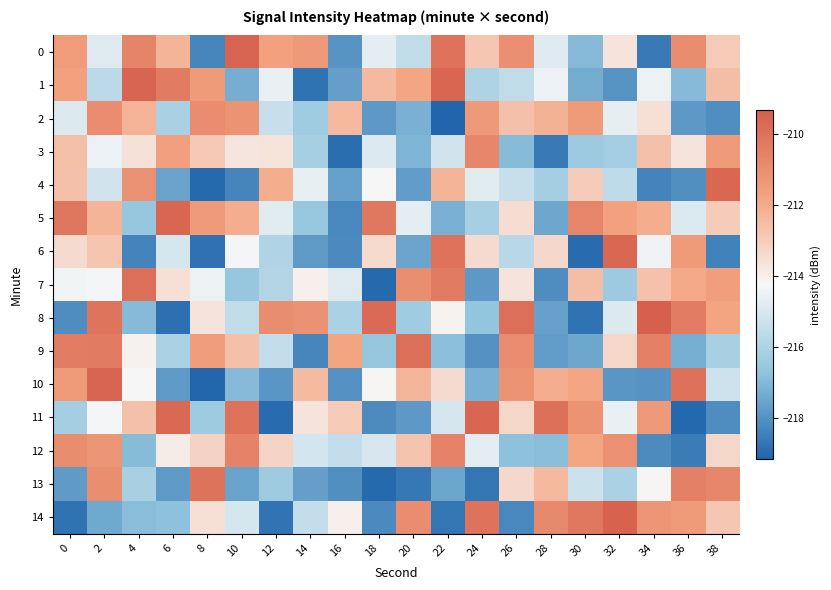

Reading right to left, list all the values displayed in this chart.

0: 38=-212.9	36=-211.0	34=-218.6	32=-213.7	30=-217.0	28=-214.8	26=-211.0	24=-212.8	22=-210.0	20=-215.5	18=-214.7	16=-218.0	14=-211.4	12=-211.6	10=-209.5	8=-218.3	6=-212.3	4=-210.7	2=-214.9	0=-211.5
1: 38=-212.5	36=-217.0	34=-214.5	32=-217.9	30=-217.3	28=-214.5	26=-215.5	24=-216.0	22=-209.6	20=-211.8	18=-212.4	16=-217.7	14=-218.8	12=-214.6	10=-217.3	8=-211.5	6=-210.3	4=-209.5	2=-215.7	0=-211.7
2: 38=-218.1	36=-217.8	34=-213.6	32=-214.6	30=-211.4	28=-212.2	26=-212.6	24=-211.4	22=-219.2	20=-217.2	18=-217.8	16=-212.4	14=-216.4	12=-215.4	10=-211.2	8=-210.9	6=-216.1	4=-212.2	2=-210.9	0=-214.9
3: 38=-211.4	36=-213.7	34=-212.6	32=-216.3	30=-216.4	28=-218.7	26=-216.9	24=-210.7	22=-215.2	20=-217.1	18=-214.9	16=-218.9	14=-216.2	12=-213.6	10=-213.7	8=-212.9	6=-211.6	4=-213.6	2=-214.5	0=-212.6
4: 38=-209.6	36=-218.1	34=-218.4	32=-215.6	30=-212.9	28=-216.2	26=-215.4	24=-214.8	22=-212.3	20=-217.7	18=-214.2	16=-217.6	14=-214.6	12=-212.0	10=-218.3	8=-219.0	6=-217.6	4=-211.1	2=-215.2	0=-212.6
5: 38=-213.0	36=-214.9	34=-212.0	32=-211.7	30=-210.7	28=-217.5	26=-213.4	24=-216.2	22=-217.2	20=-214.7	18=-210.2	16=-218.3	14=-216.5	12=-214.7	10=-212.1	8=-211.5	6=-209.5	4=-216.6	2=-212.2	0=-210.2
6: 38=-218.4	36=-211.4	34=-214.4	32=-209.7	30=-219.0	28=-213.3	26=-215.8	24=-213.4	22=-210.0	20=-217.5	18=-213.4	16=-218.2	14=-217.8	12=-215.9	10=-214.3	8=-218.8	6=-215.1	4=-218.4	2=-212.7	0=-213.4
7: 38=-211.6	36=-212.0	34=-212.6	32=-216.4	30=-212.5	28=-218.2	26=-213.7	24=-217.8	22=-210.3	20=-211.0	18=-219.0	16=-214.8	14=-214.0	12=-215.9	10=-216.6	8=-214.5	6=-213.5	4=-209.9	2=-214.3	0=-214.4
8: 38=-211.8	36=-210.3	34=-209.3	32=-214.9	30=-218.8	28=-217.6	26=-209.9	24=-216.7	22=-214.1	20=-216.3	18=-209.7	16=-216.1	14=-211.2	12=-210.9	10=-215.5	8=-213.7	6=-218.9	4=-216.9	2=-210.1	0=-218.2
9: 38=-216.1	36=-217.3	34=-210.5	32=-213.2	30=-217.4	28=-217.7	26=-210.9	24=-218.0	22=-216.8	20=-209.9	18=-216.6	16=-211.8	14=-218.3	12=-215.5	10=-212.6	8=-211.5	6=-216.1	4=-214.1	2=-210.3	0=-210.3
10: 38=-215.3	36=-210.0	34=-218.0	32=-217.9	30=-211.8	28=-212.1	26=-211.2	24=-217.2	22=-213.4	20=-212.3	18=-214.2	16=-218.0	14=-212.5	12=-217.9	10=-216.9	8=-219.1	6=-217.8	4=-214.2	2=-209.5	0=-211.5
11: 38=-218.1	36=-219.1	34=-211.4	32=-214.6	30=-211.2	28=-209.9	26=-213.3	24=-209.6	22=-215.0	20=-217.8	18=-218.2	16=-212.9	14=-213.7	12=-219.0	10=-210.0	8=-216.4	6=-209.7	4=-212.6	2=-214.4	0=-216.2
12: 38=-213.3	36=-218.6	34=-218.2	32=-211.1	30=-211.8	28=-216.9	26=-216.8	24=-214.7	22=-210.6	20=-212.7	18=-215.0	16=-215.5	14=-215.1	12=-213.2	10=-210.6	8=-213.2	6=-213.9	4=-216.9	2=-211.3	0=-210.9
13: 38=-210.7	36=-210.5	34=-214.2	32=-216.1	30=-215.3	28=-212.4	26=-213.3	24=-218.7	22=-217.5	20=-218.7	18=-219.0	16=-218.1	14=-217.7	12=-216.4	10=-217.6	8=-210.0	6=-217.8	4=-216.1	2=-211.0	0=-217.8
14: 38=-212.8	36=-211.4	34=-211.2	32=-209.4	30=-210.2	28=-210.8	26=-218.2	24=-210.0	22=-218.7	20=-210.9	18=-218.2	16=-214.0	14=-215.5	12=-218.7	10=-215.1	8=-213.5	6=-216.7	4=-216.9	2=-217.4	0=-218.8